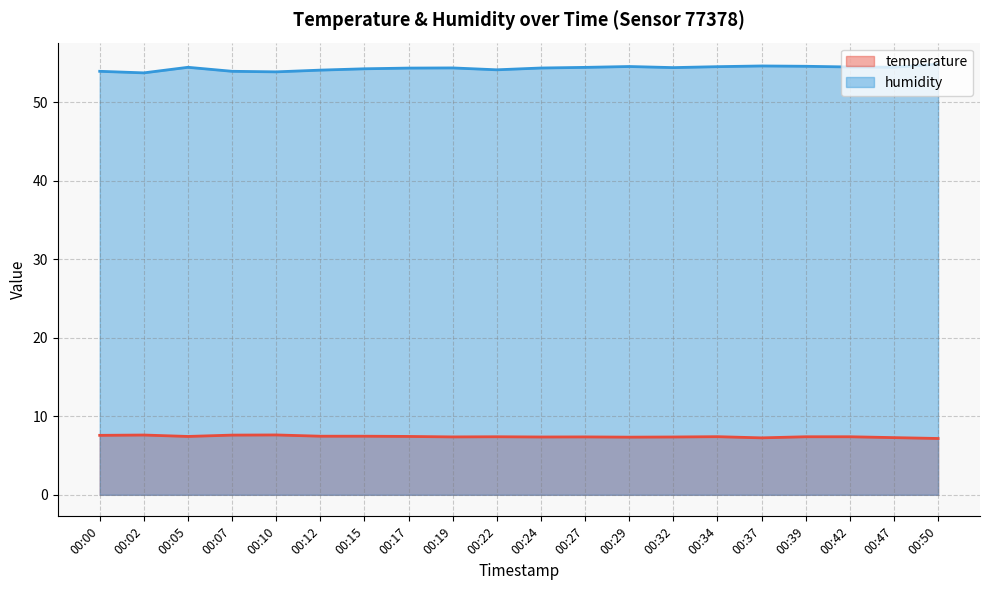

How many lines are shown in the chart?

2